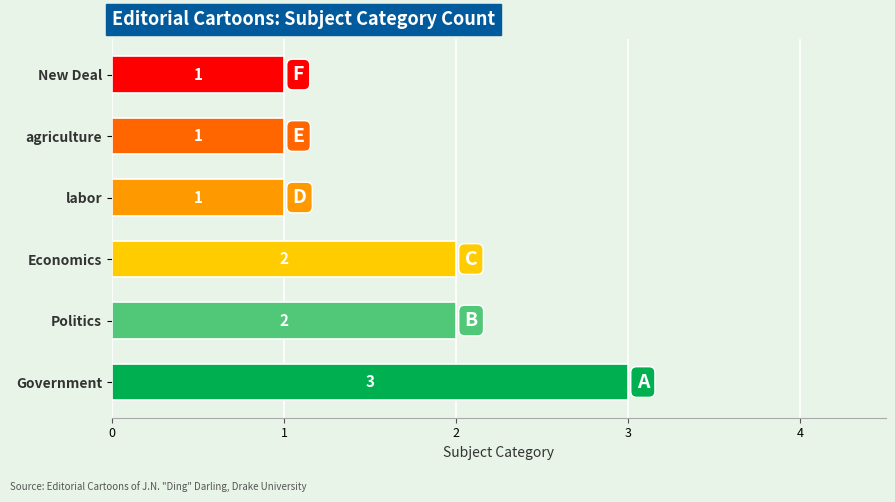

Which label corresponds to the largest value in the chart?

Government